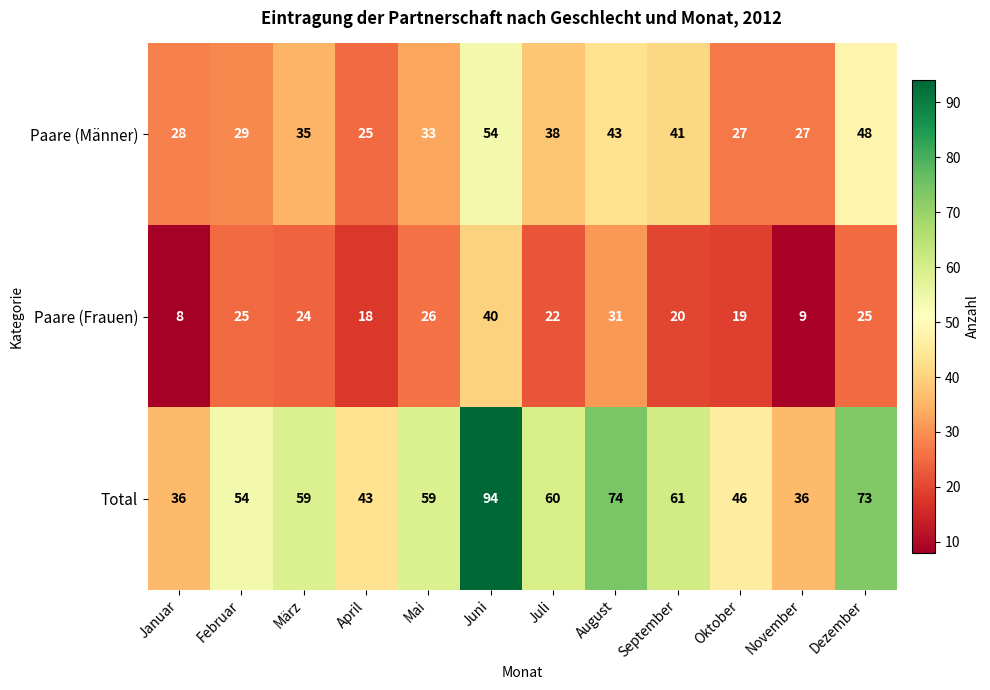

Is it true that Total equals 94 at Juni?

True